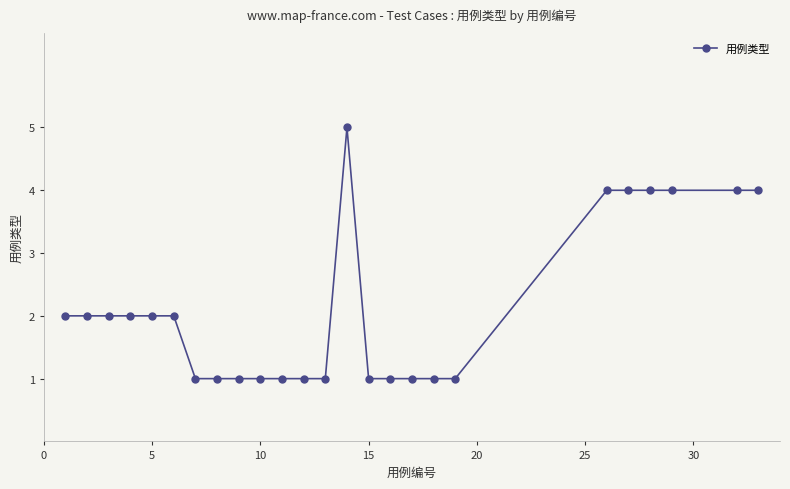

What is the value of the 24th point from the left?

4